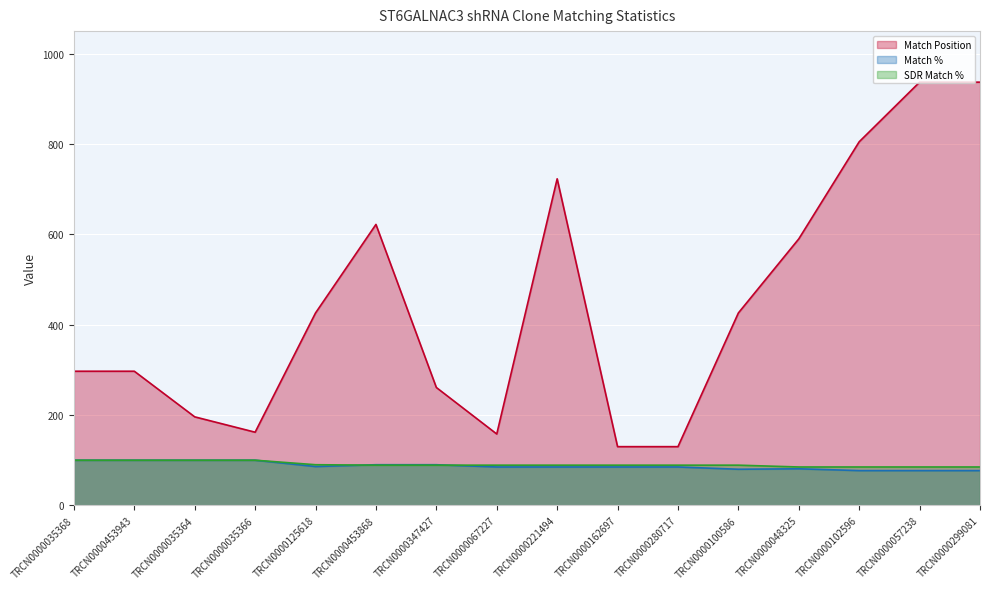

List the series in order of their peak value, lowest first.

Match %, SDR Match %, Match Position